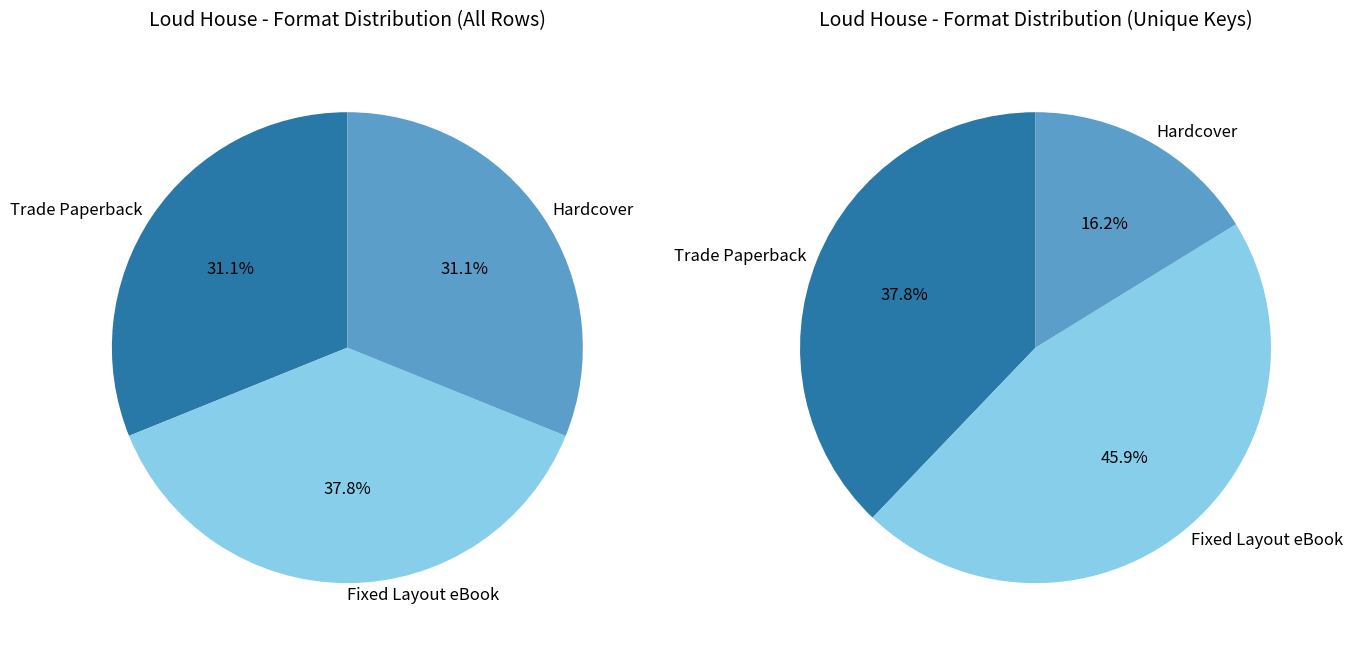

Approximately how many times larger is the value at Hardcover compared to Trade Paperback?

1.0